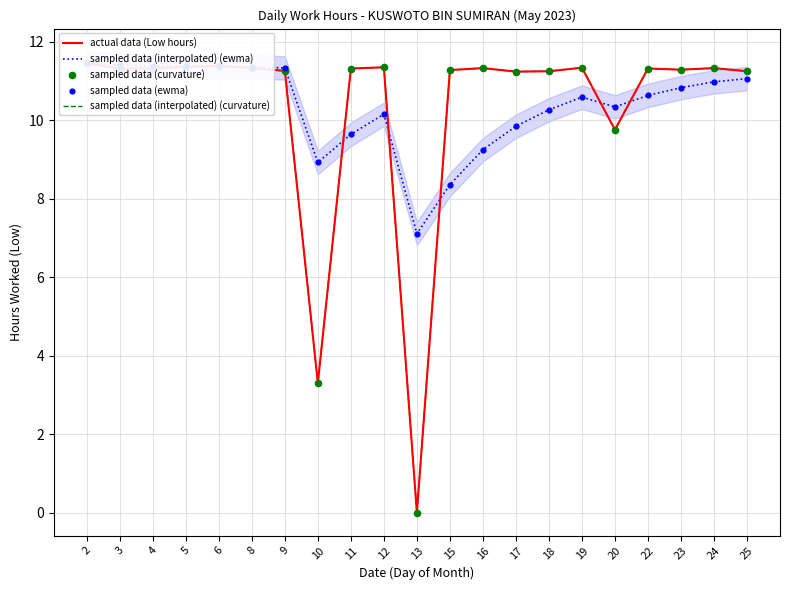

Which series has the largest Y range (max minus min)?

actual data (Low hours)